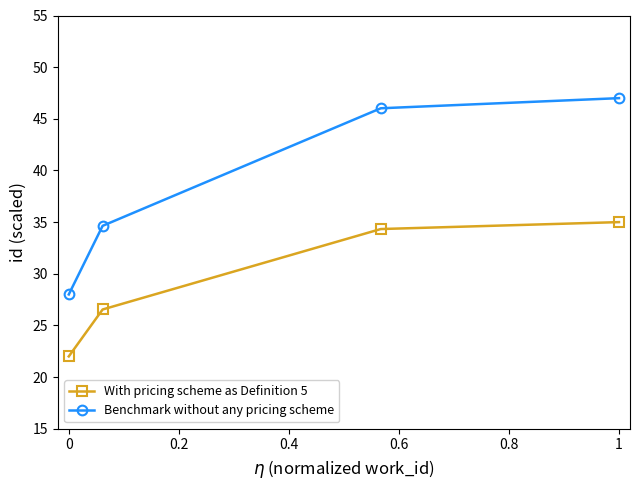

True or false: Benchmark without any pricing scheme and With pricing scheme as Definition 5 intersect in this chart.

False